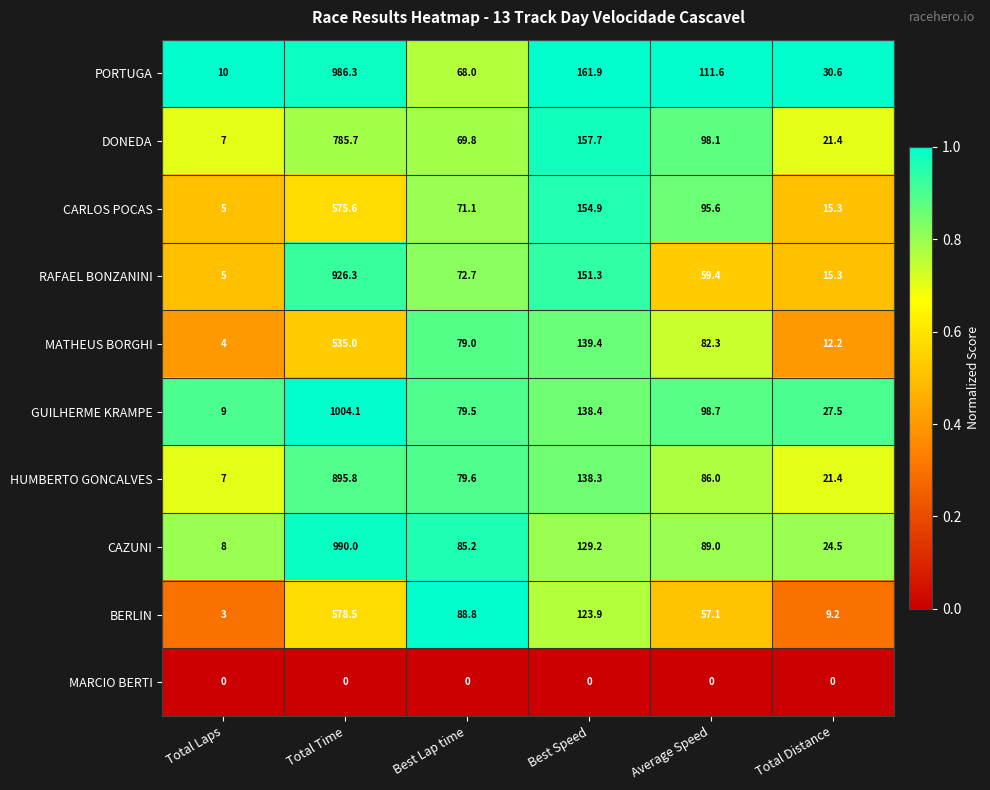

What is the total value across all series at Total Time?

7277.3